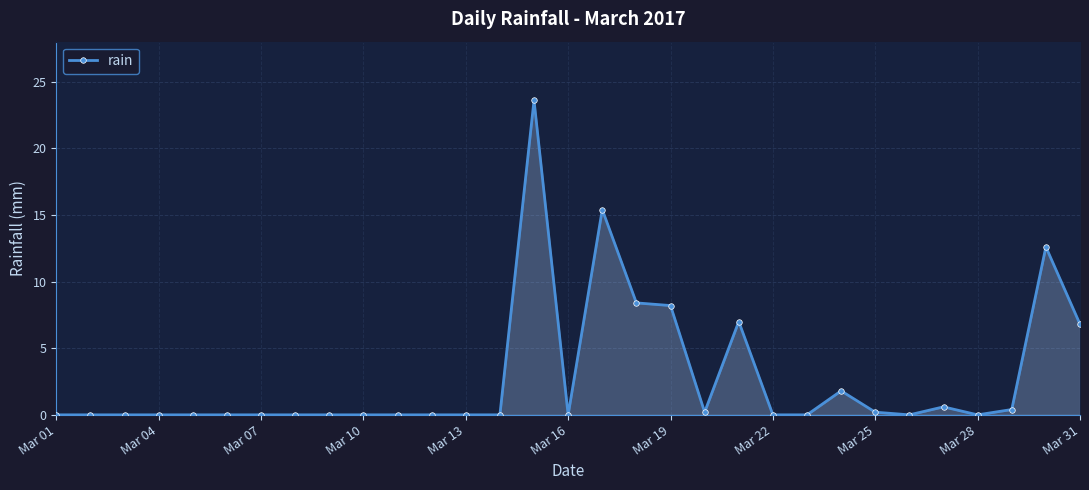

What is the average value?

2.7